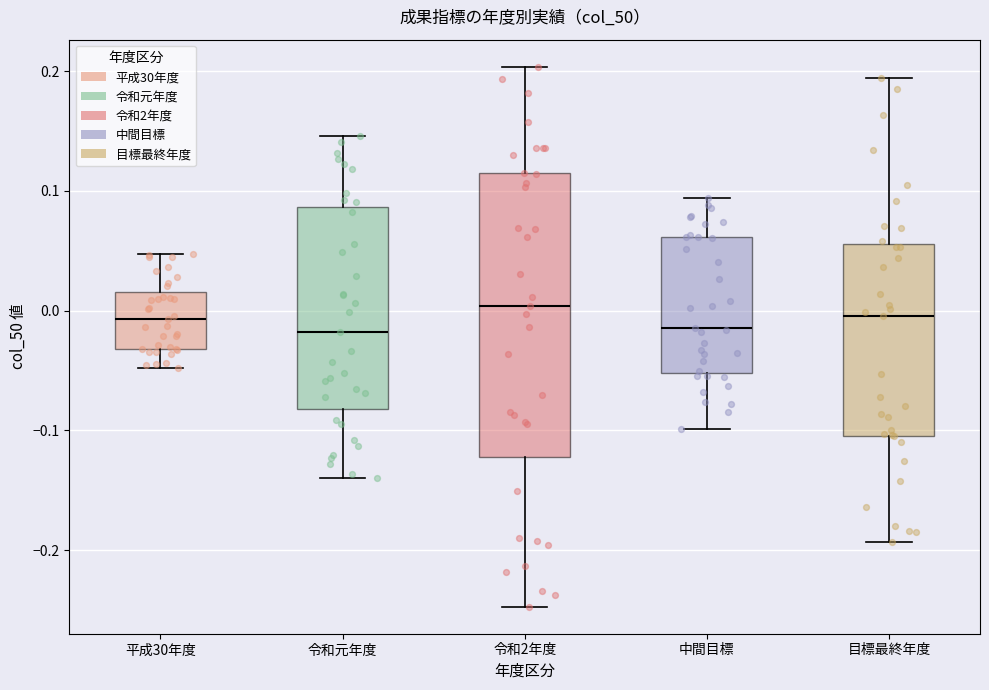

Reading left to right, read every box against the y-axis: the position of its median line, the range the box covers, and the ends of its whiskers. The values are not printed on the chart, so give them approximately, as read against the axis.

平成30年度: median -0.01, box -0.03 to 0.02, whiskers -0.05 to 0.05
令和元年度: median -0.02, box -0.08 to 0.09, whiskers -0.14 to 0.15
令和2年度: median 0.00, box -0.12 to 0.11, whiskers -0.25 to 0.20
中間目標: median -0.01, box -0.05 to 0.06, whiskers -0.10 to 0.09
目標最終年度: median 0.00, box -0.10 to 0.06, whiskers -0.19 to 0.19